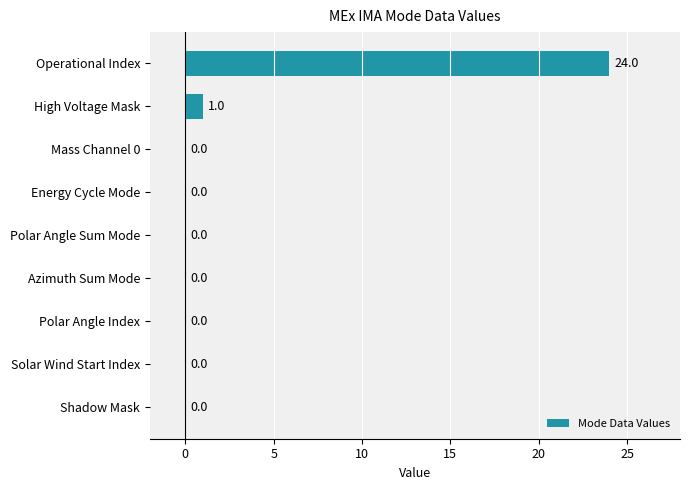

What is the change in value from Azimuth Sum Mode to High Voltage Mask?

+1